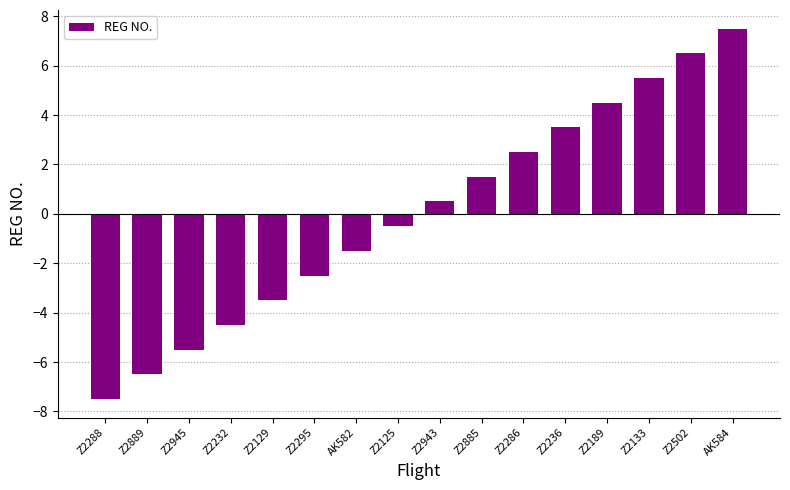

Are the bars horizontal?

No